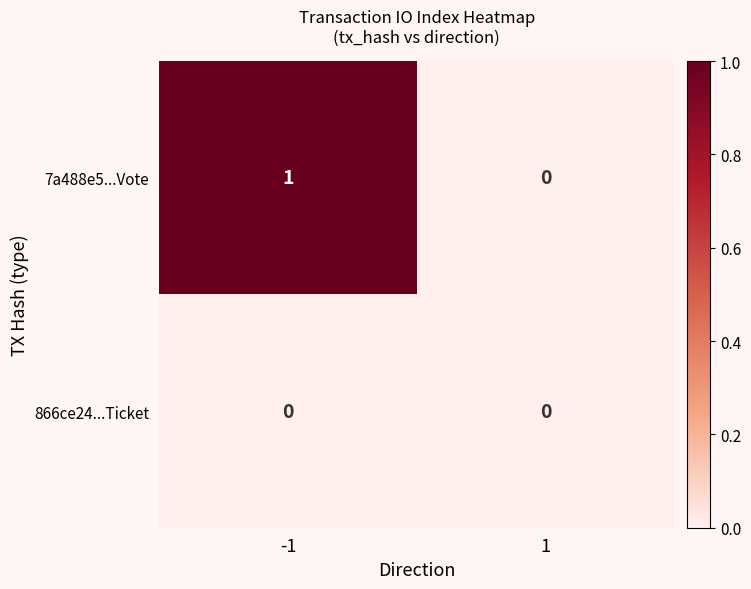

Which series has the largest range (max minus min)?

7a488e5...Vote